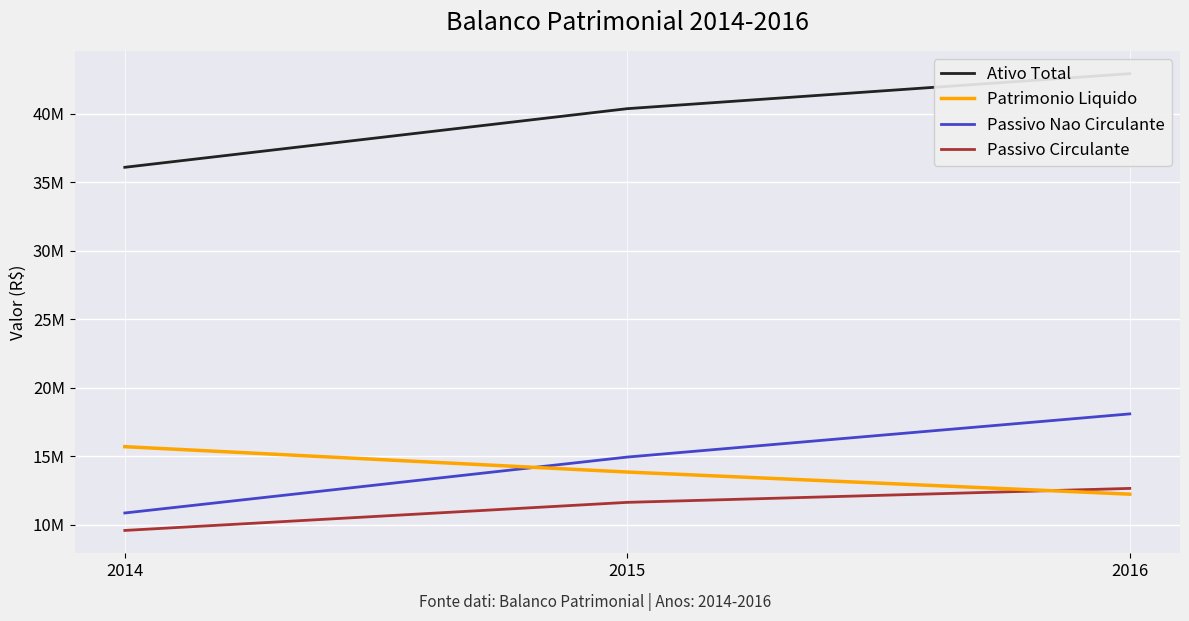

Which series has the largest range (max minus min)?

Passivo Nao Circulante